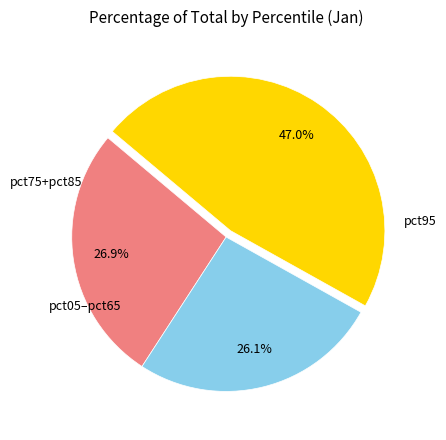

How many slices are in this pie chart?

3